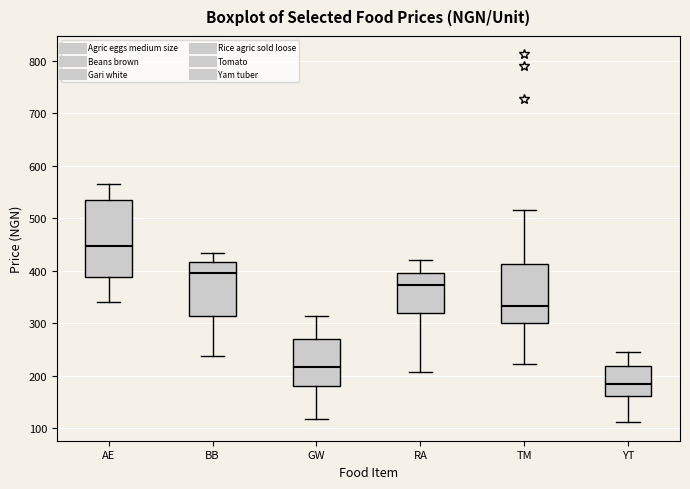

Reading left to right, read every box against the y-axis: the position of its median line, the range the box covers, and the ends of its whiskers. The values are not printed on the chart, so give them approximately, as read against the axis.

AE: median 450, box 390 to 530, whiskers 340 to 560
BB: median 400, box 310 to 420, whiskers 240 to 430
GW: median 220, box 180 to 270, whiskers 120 to 310
RA: median 370, box 320 to 400, whiskers 210 to 420
TM: median 330, box 300 to 410, whiskers 220 to 520
YT: median 190, box 160 to 220, whiskers 110 to 250